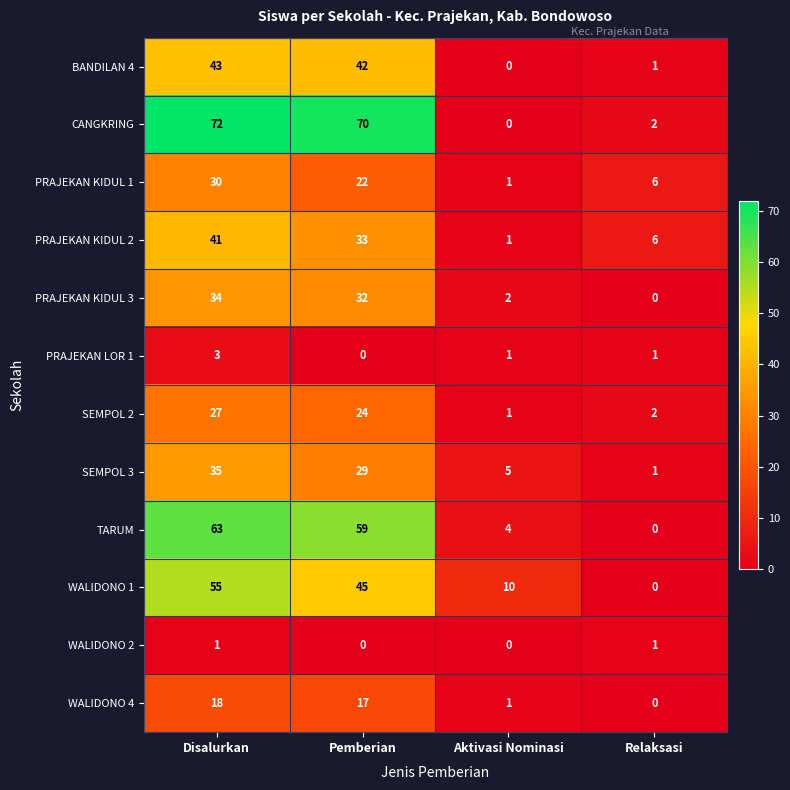

What is the maximum value for TARUM?

63